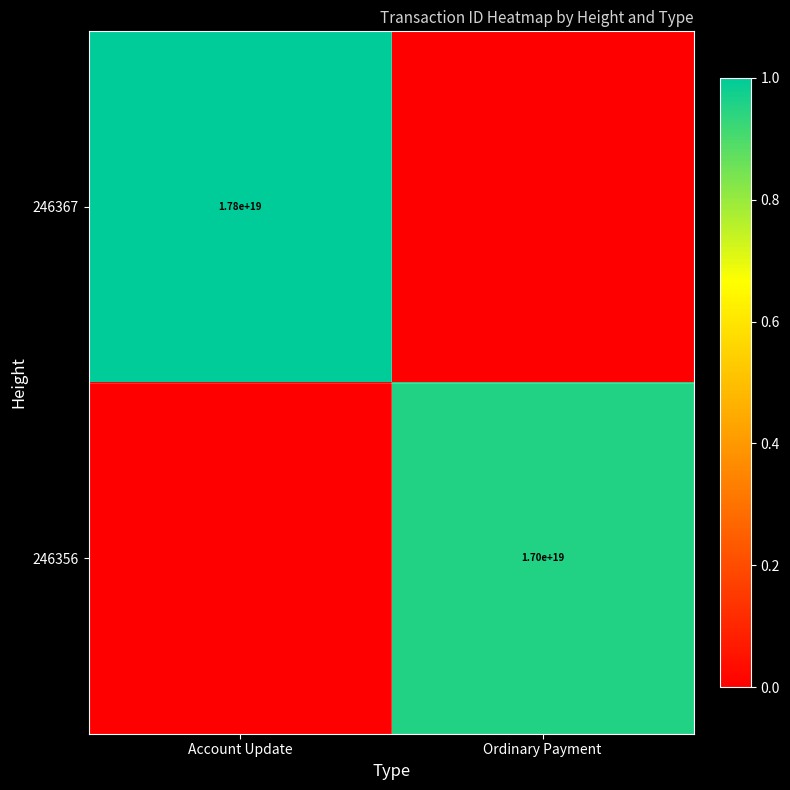

The value of 246367 at Account Update is 8952219562964966400. True or false?

False